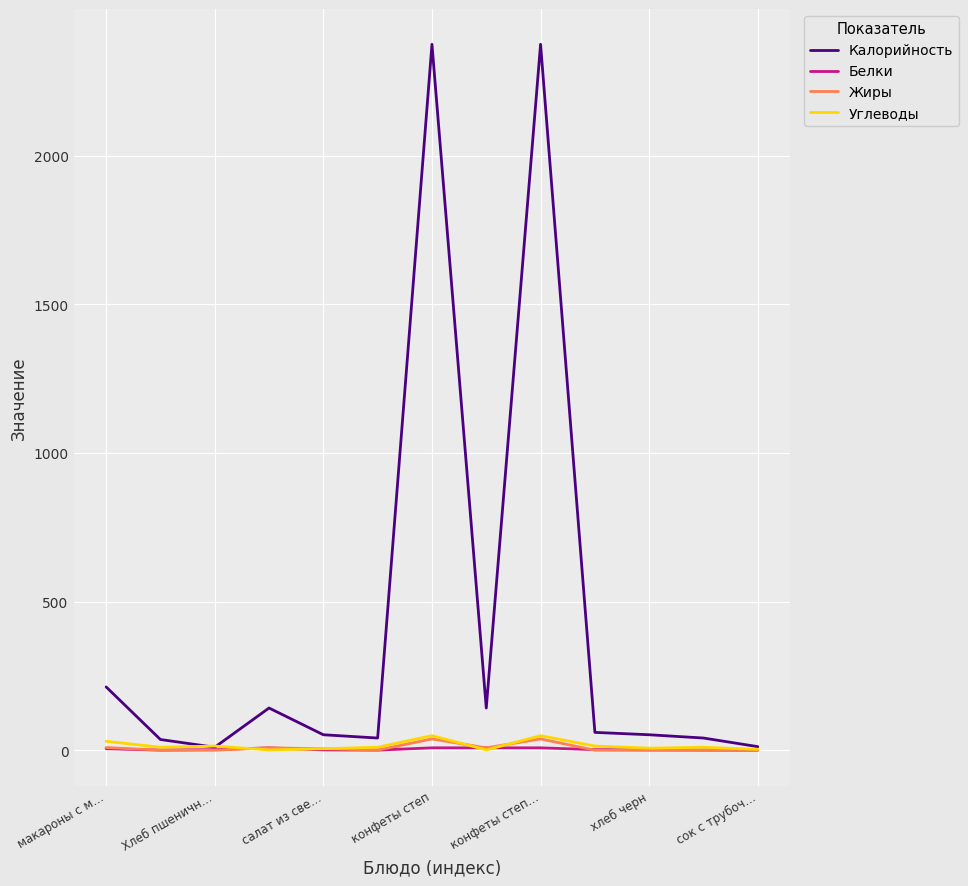

How many interior local peaks does the Белки series have?

1